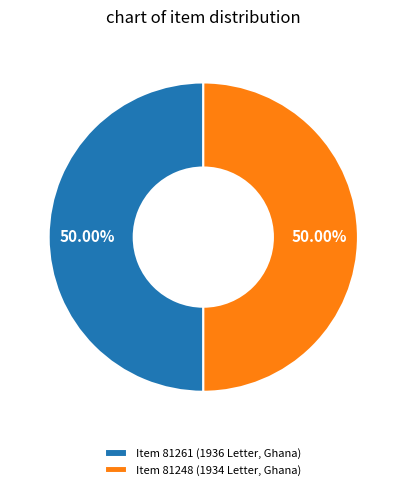

Do Item 81248 (1934 Letter, Ghana) and Item 81261 (1936 Letter, Ghana) together represent more than half of the pie?

Yes